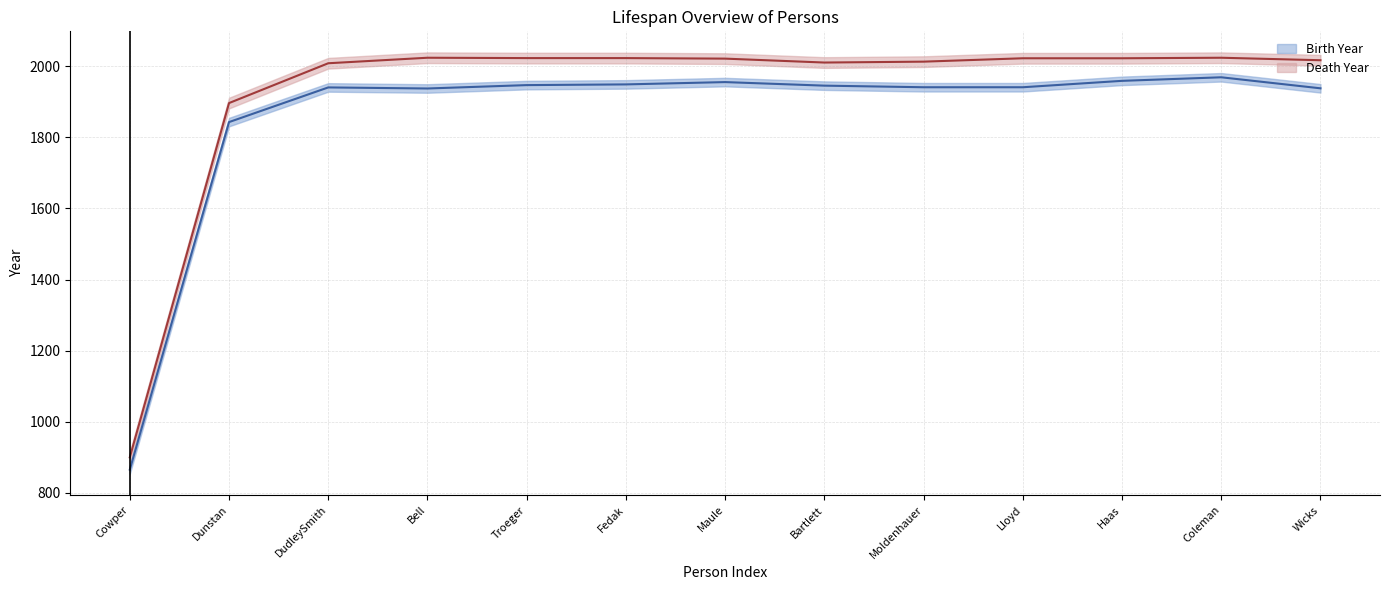

True or false: Birth Year has a value of 1933 at Bartlett.

True